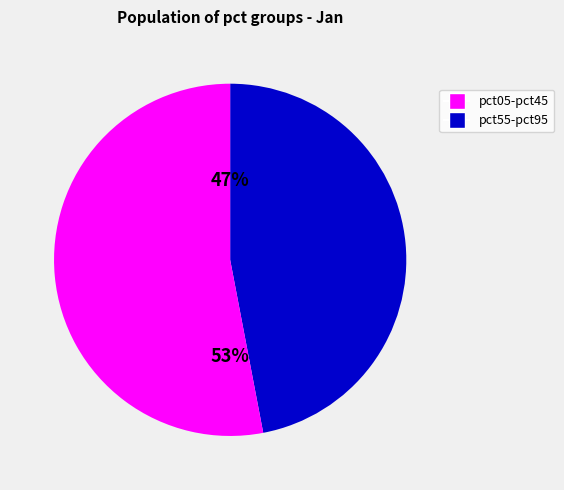

Does pct05-pct45 account for over 50% of the chart?

No